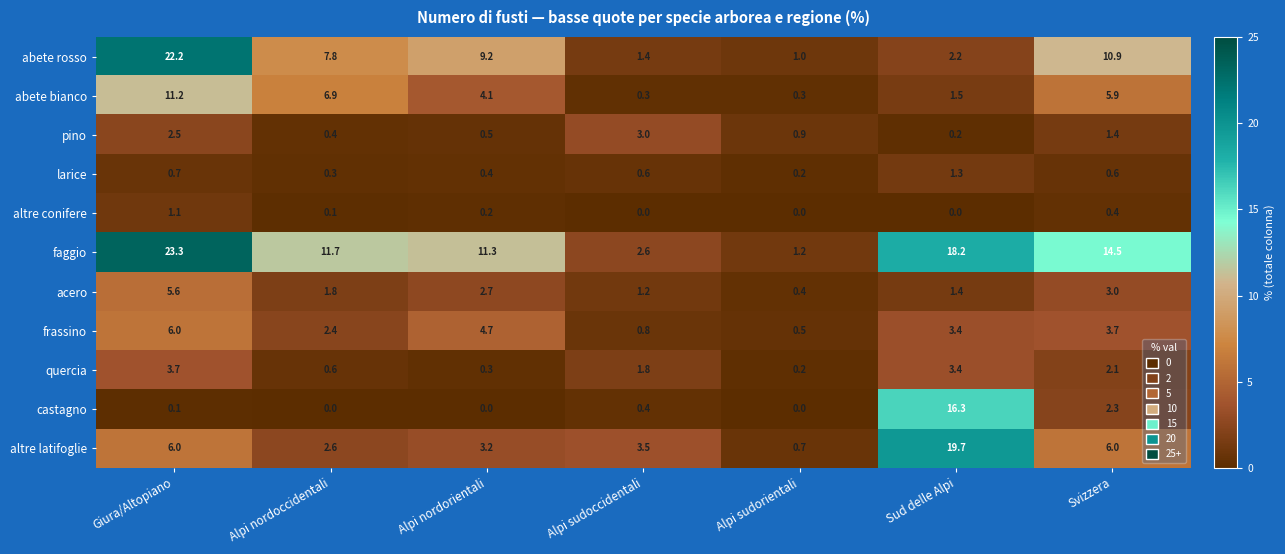

Which series has the largest range (max minus min)?

faggio